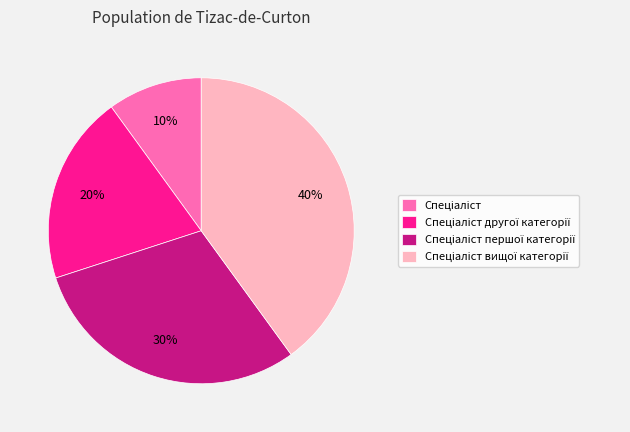

Does any single category account for the majority?

No